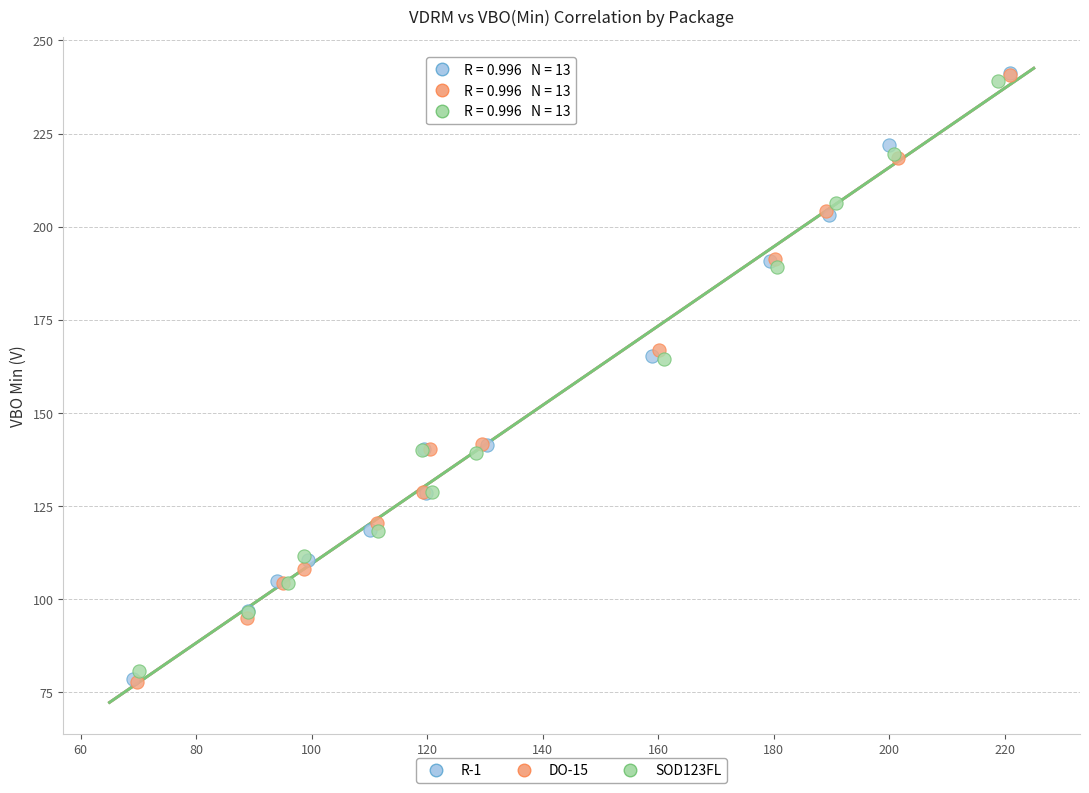

Which series has the widest spread of Y values?

DO-15